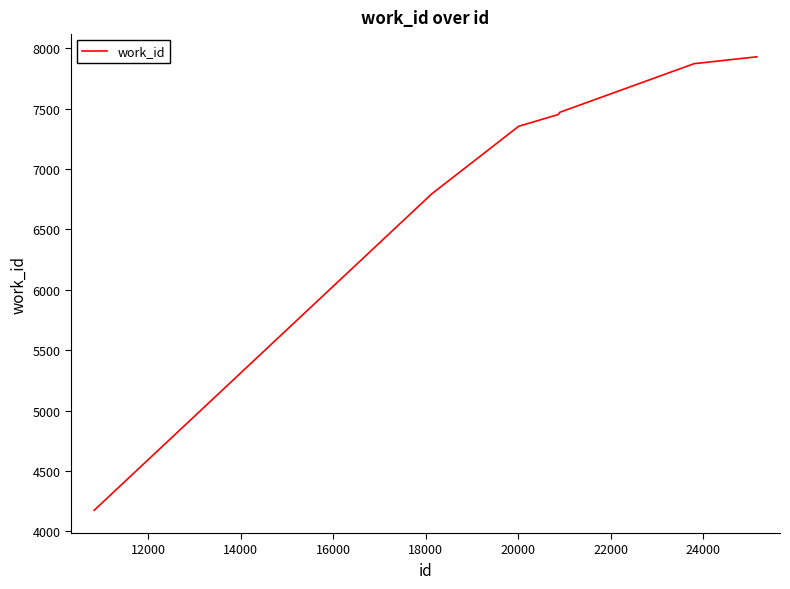

What is the minimum value shown in the chart?

4175